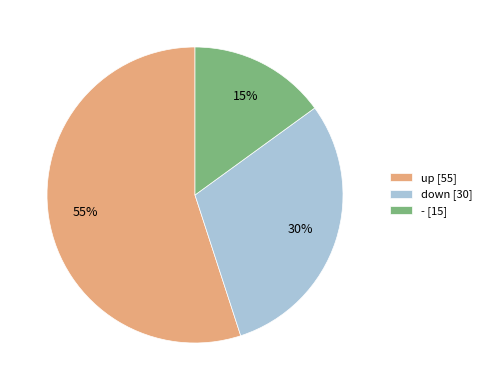

Count the number of slices in the pie.

3